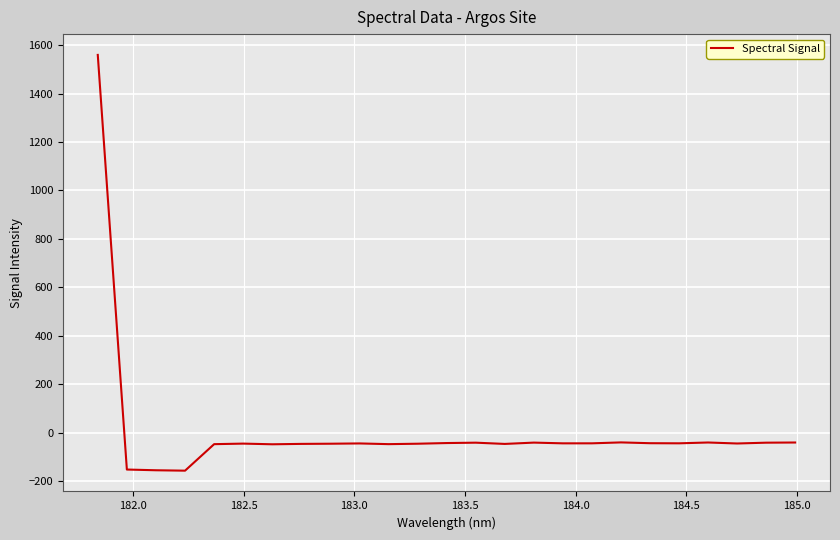

What is the difference between the maximum and second lowest values?

1716.0